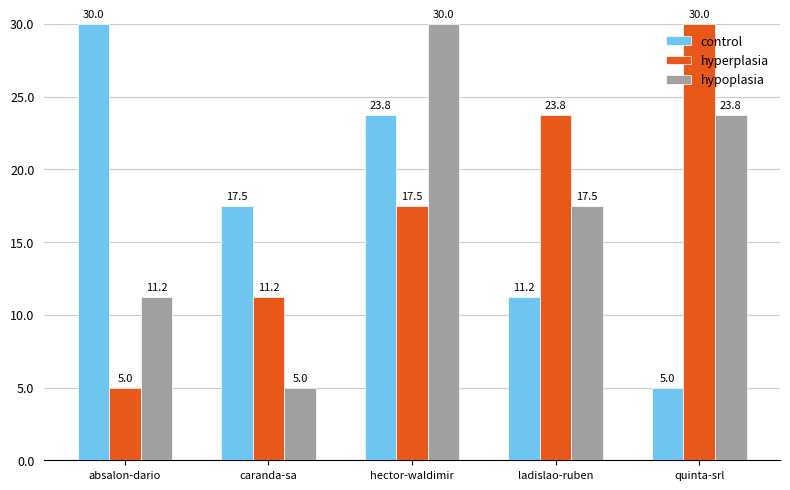

Is the value of control at caranda-sa greater than the value of hypoplasia at caranda-sa?

Yes